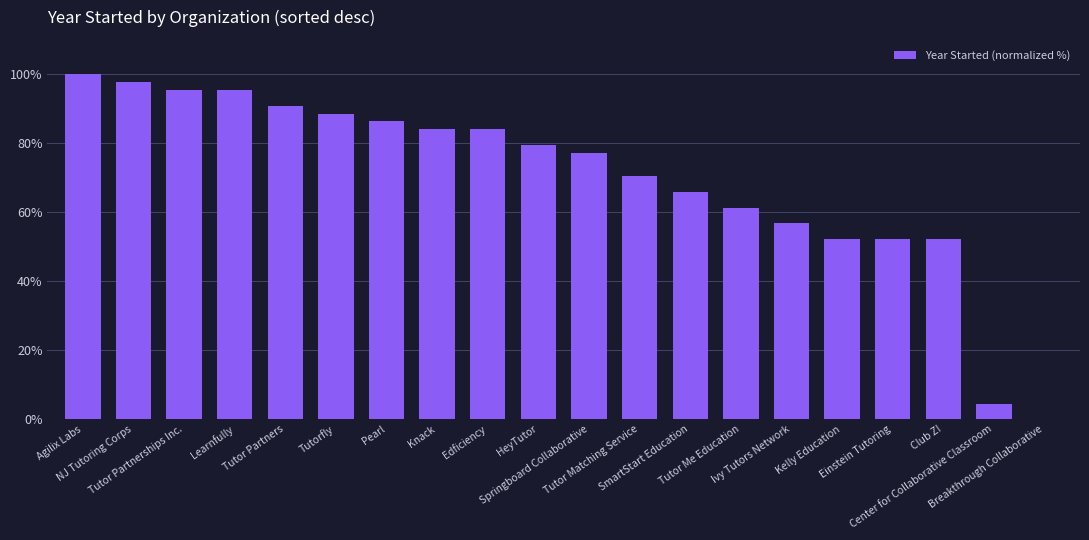

What is the greatest value displayed?

100.0